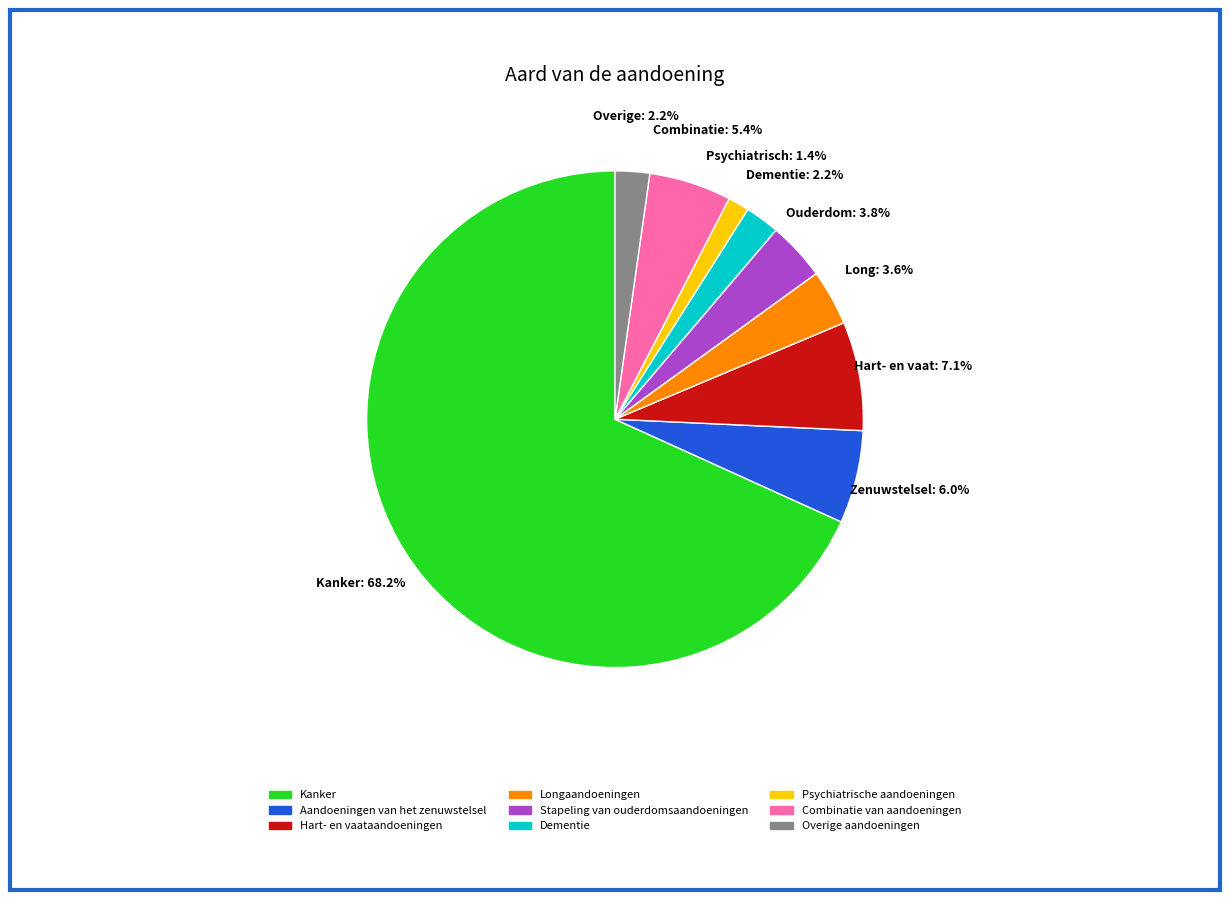

What is the smallest slice in the pie chart?

Psychiatrische aandoeningen